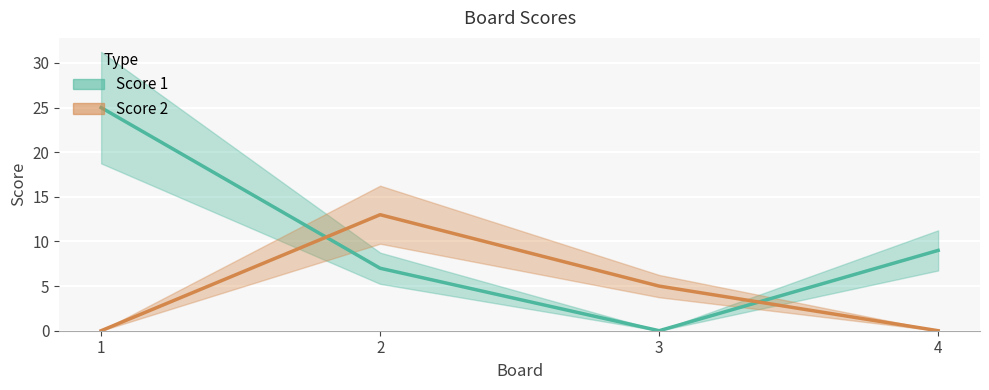

Between which two adjacent categories do Score 1 and Score 2 first intersect?

1 and 2